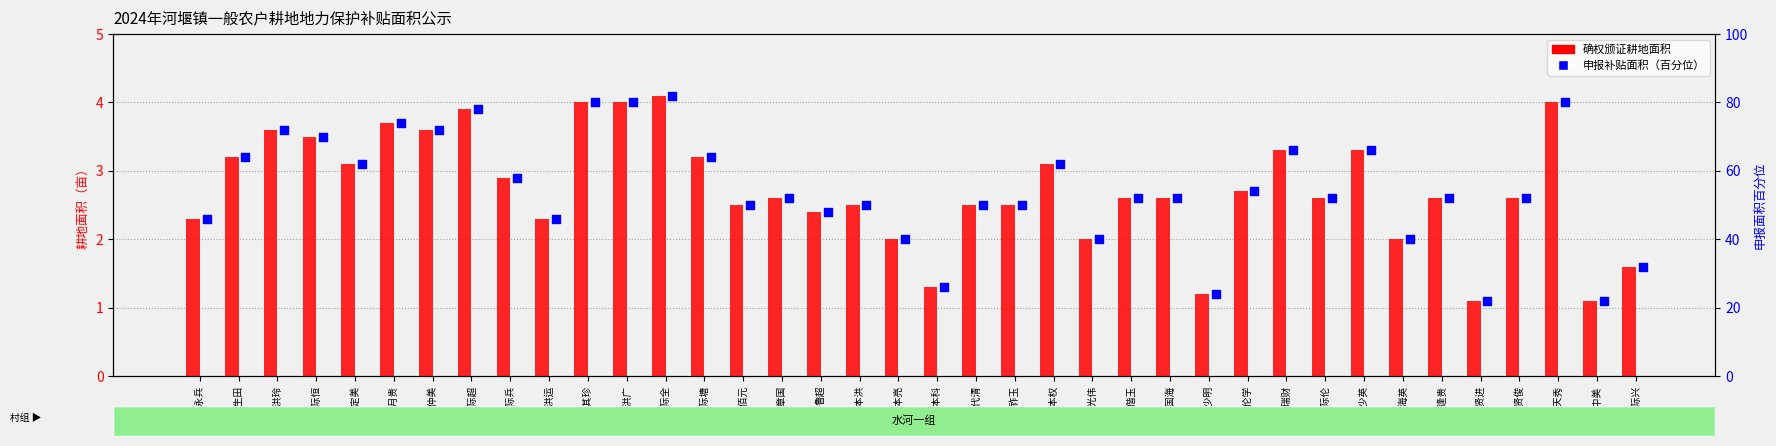

At how many categories does at least one series exceed 58?

15